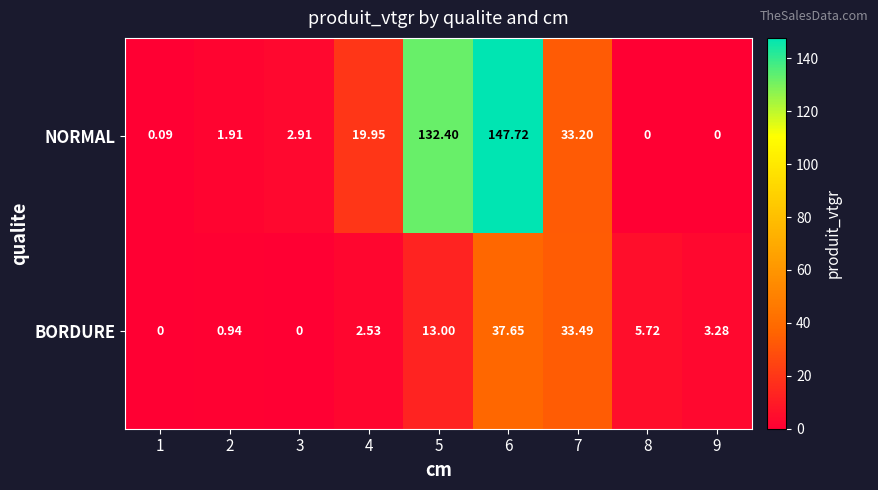

Which series has the largest range (max minus min)?

NORMAL